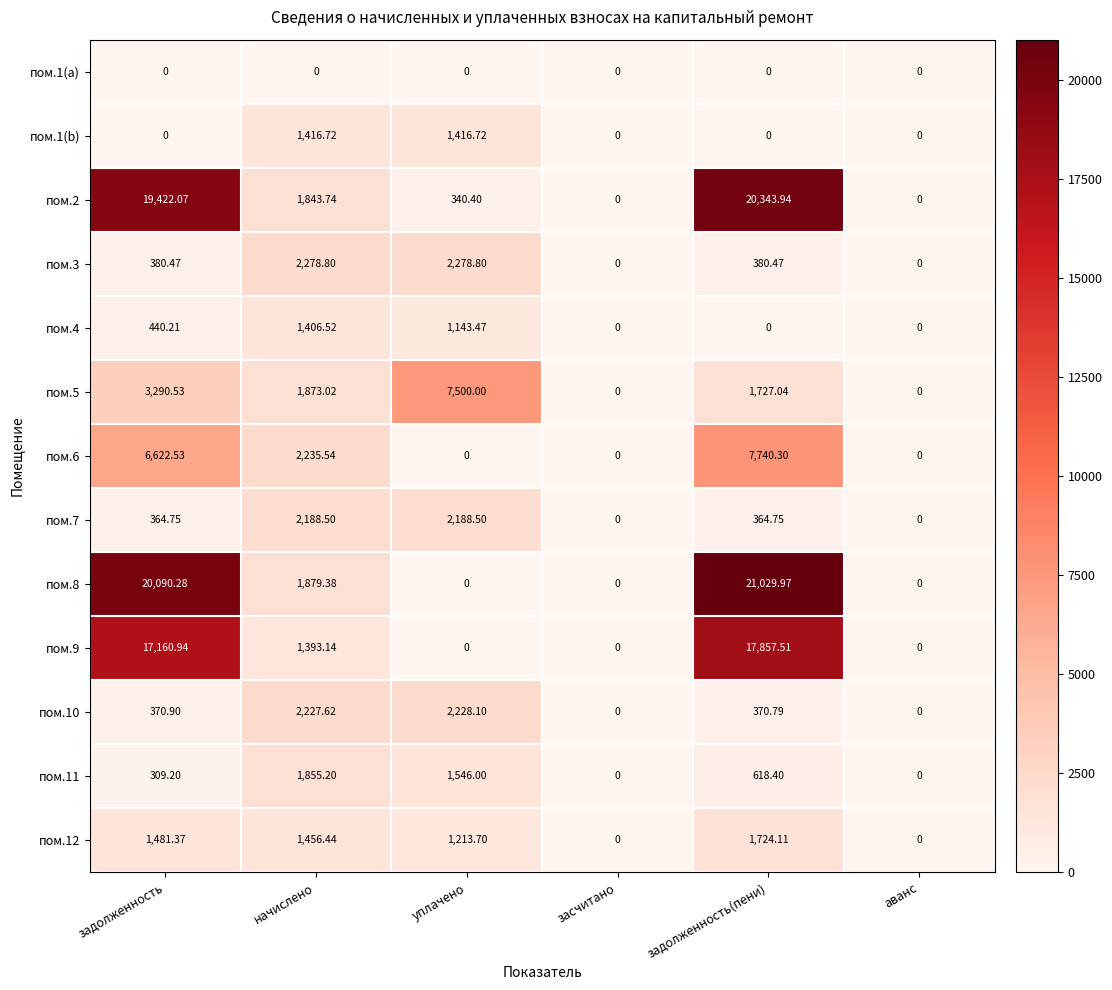

At which label is пом.12 closest to 862?

уплачено